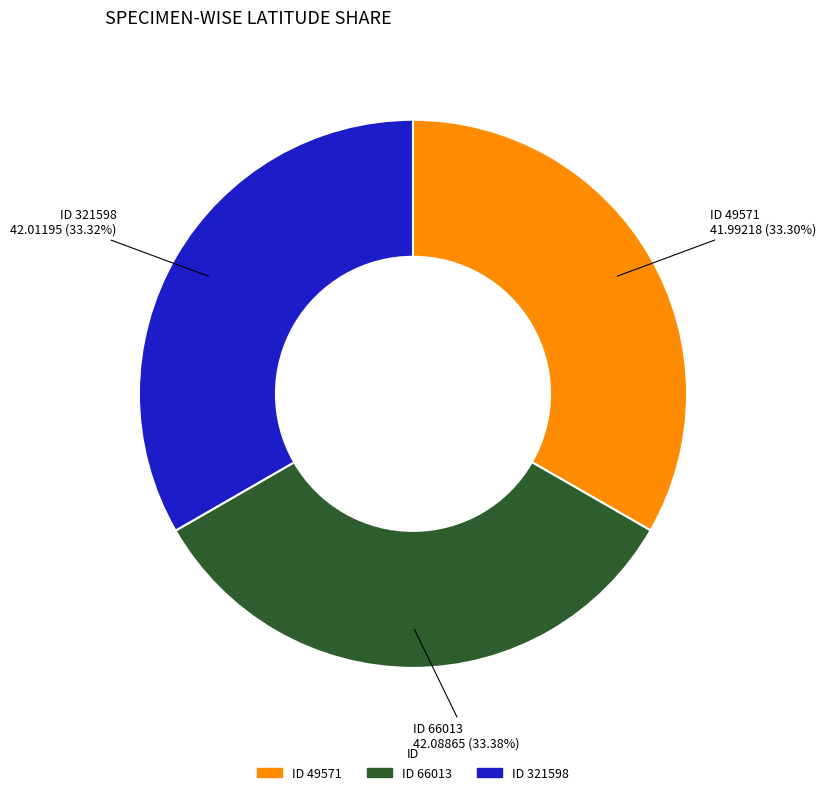

Is there a majority slice in this chart?

No